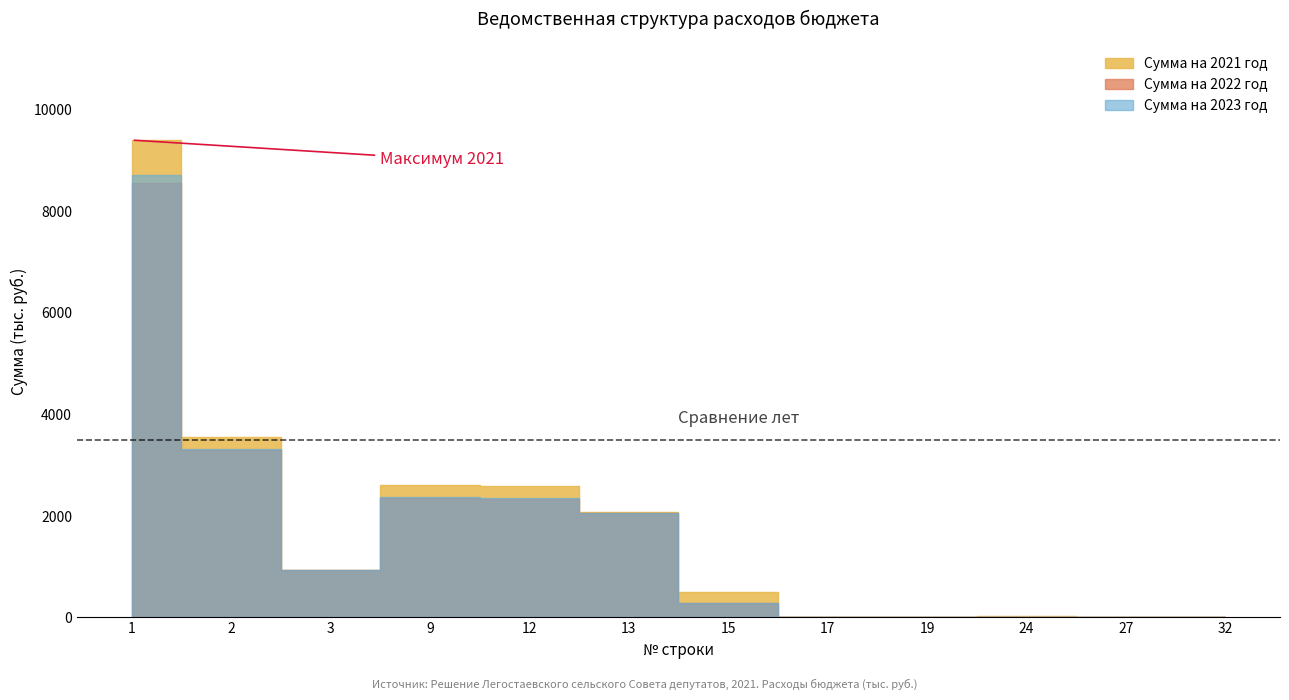

Reading right to left, what are all the values shown in this chart?

Сумма на 2021 год: 5.0	0.2	32.0	3.1	4.0	497.0	2082.1	2583.1	2618.2	940.0	3563.4	9401.5
Сумма на 2022 год: 5.0	0.0	14.0	2.8	1.0	276.2	2063.5	2340.7	2357.5	940.0	3302.5	8556.3
Сумма на 2023 год: 5.0	0.0	14.0	2.8	1.0	285.2	2063.5	2349.7	2366.5	940.0	3311.5	8710.1